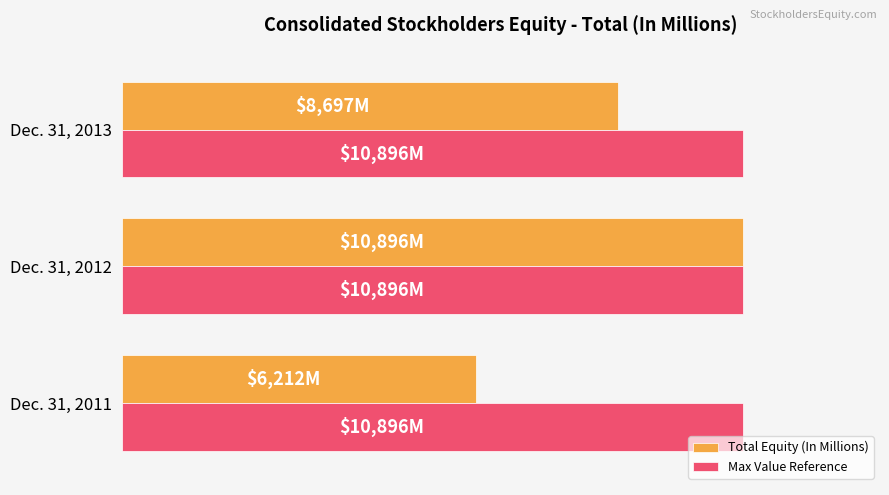

What are all the series names shown in the legend?

Total Equity (In Millions), Max Value Reference